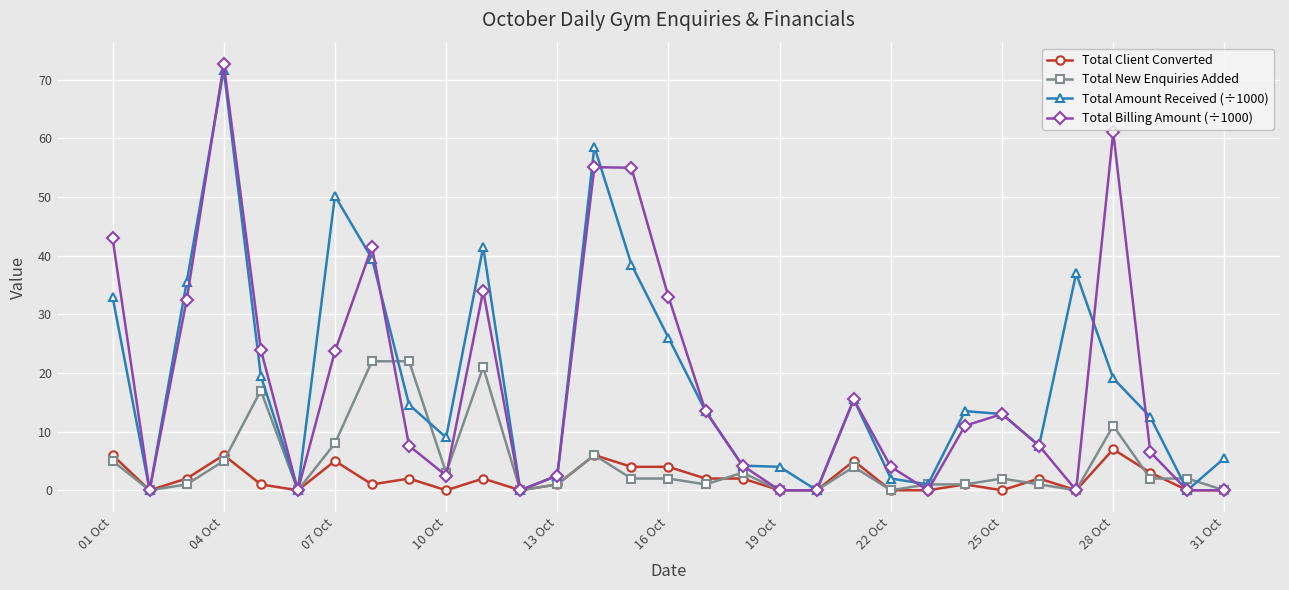

At how many categories does at least one series exceed 25?

11